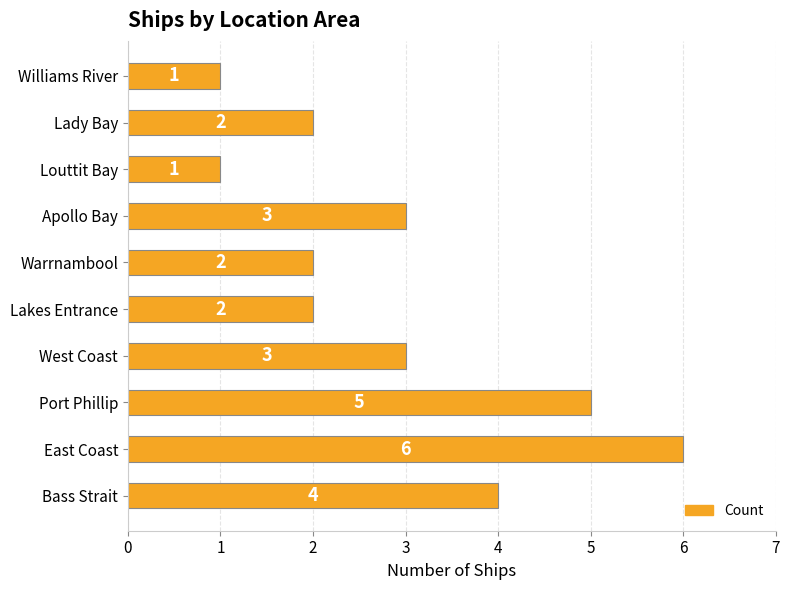

Are the bars grouped side by side (vs. stacked)?

No